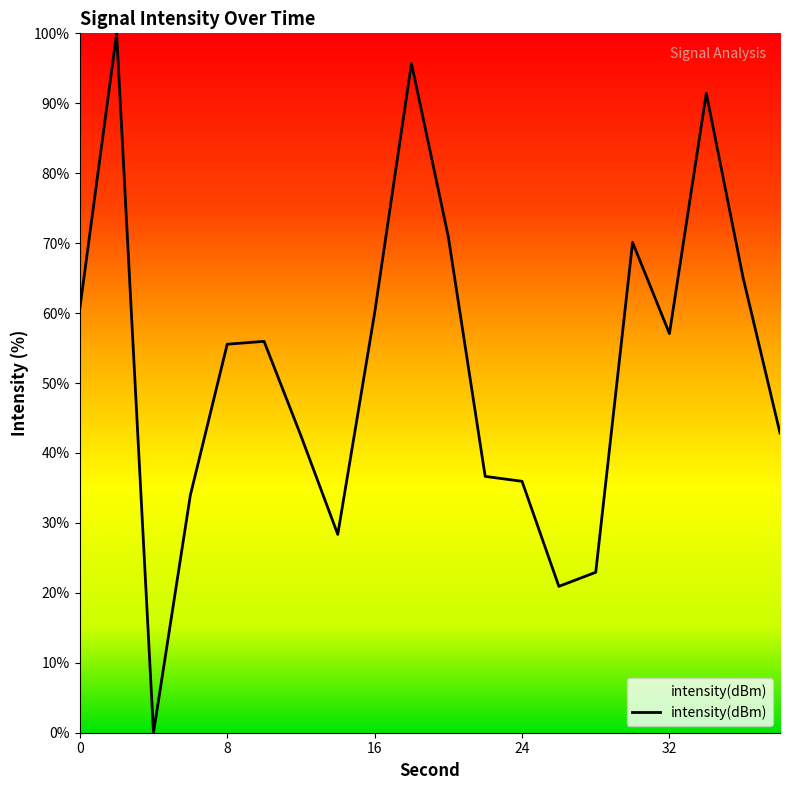

What is the greatest value displayed?

100.0